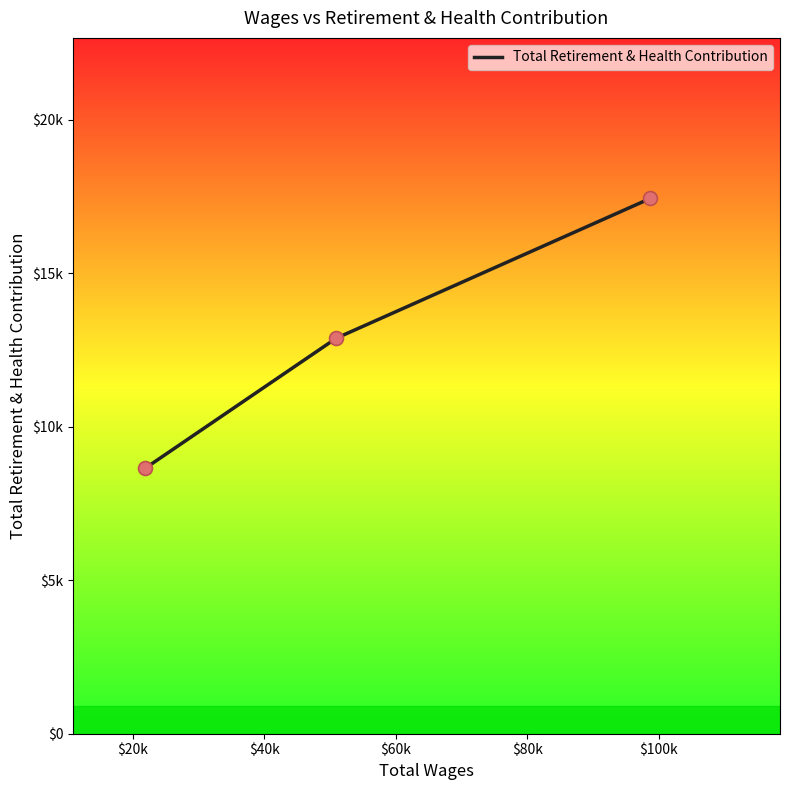

Does the chart have visible grid lines?

No